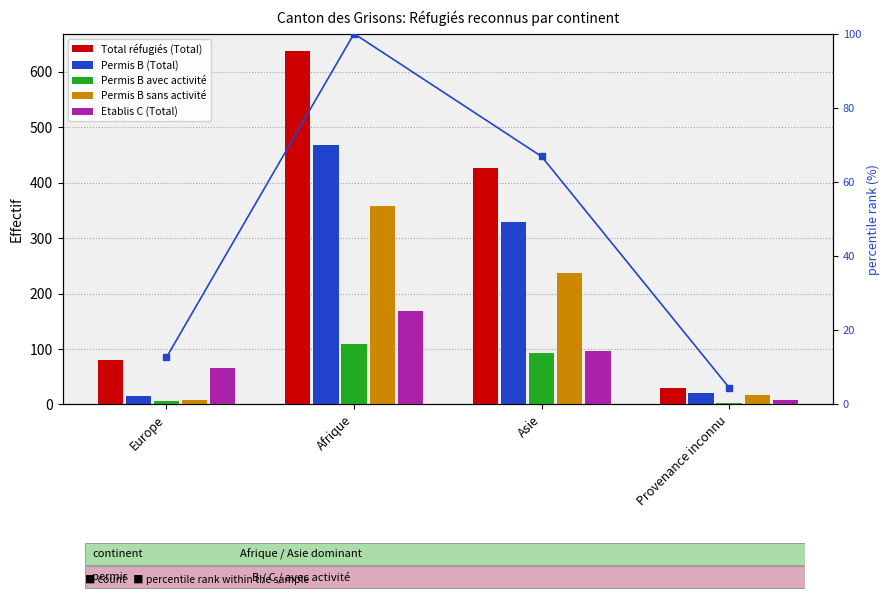

Reading left to right, transcribe all the data shown in this chart.

Total réfugiés (Total): 81.0	637.0	426.0	29.0
Permis B (Total): 15.0	468.0	329.0	20.0
Permis B avec activité: 6.0	110.0	92.0	3.0
Permis B sans activité: 9.0	358.0	237.0	17.0
Etablis C (Total): 66.0	169.0	97.0	9.0
percentile rank within the sample: 12.7	100.0	66.9	4.6